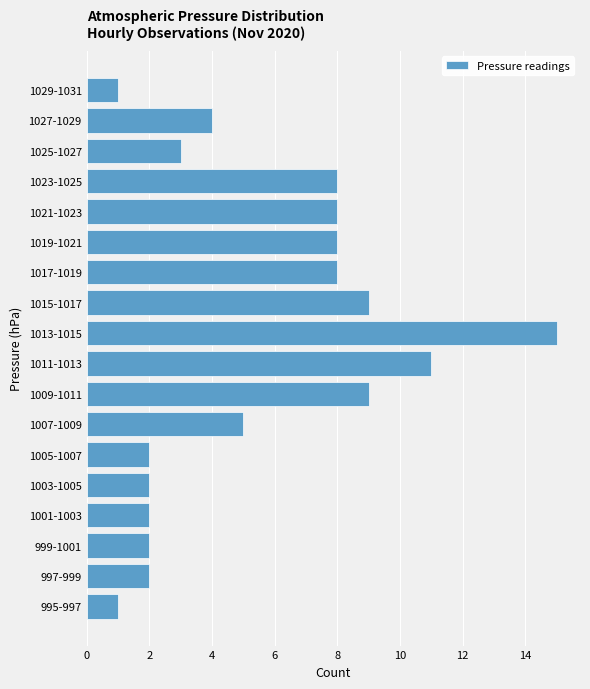

Reading bottom to top, what are all the values shown in this chart?

995-997=1	997-999=2	999-1001=2	1001-1003=2	1003-1005=2	1005-1007=2	1007-1009=5	1009-1011=9	1011-1013=11	1013-1015=15	1015-1017=9	1017-1019=8	1019-1021=8	1021-1023=8	1023-1025=8	1025-1027=3	1027-1029=4	1029-1031=1